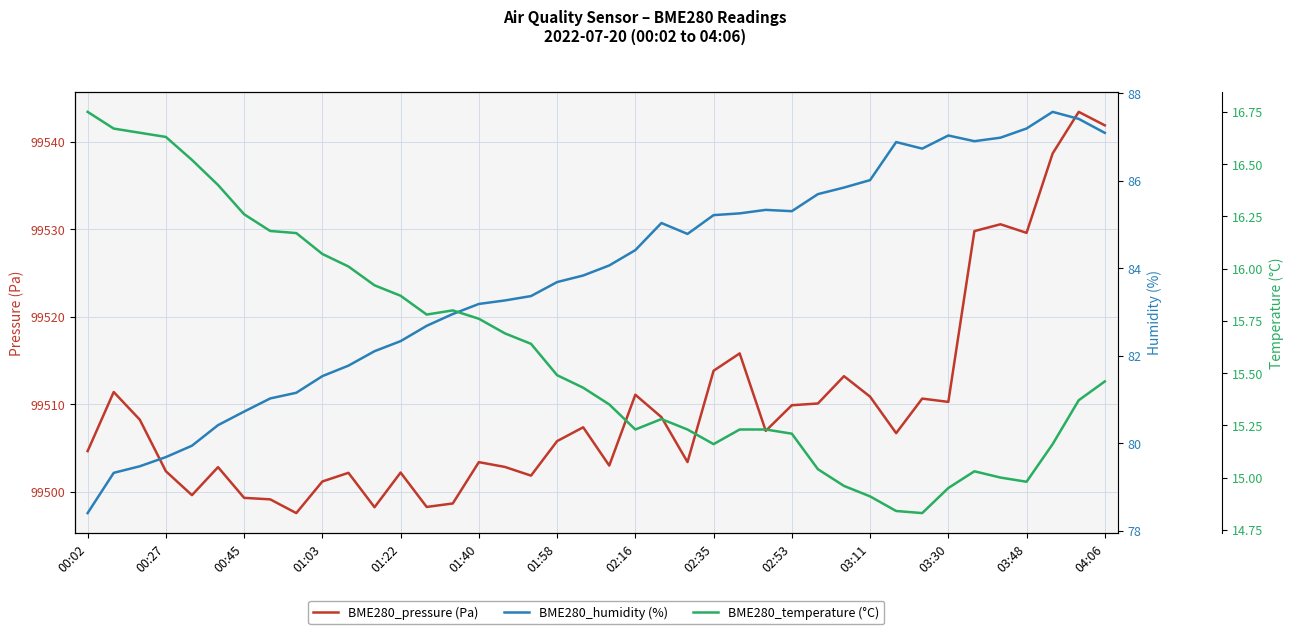

True or false: BME280_pressure (Pa) has a value of 99529.6 at 03:48.

True